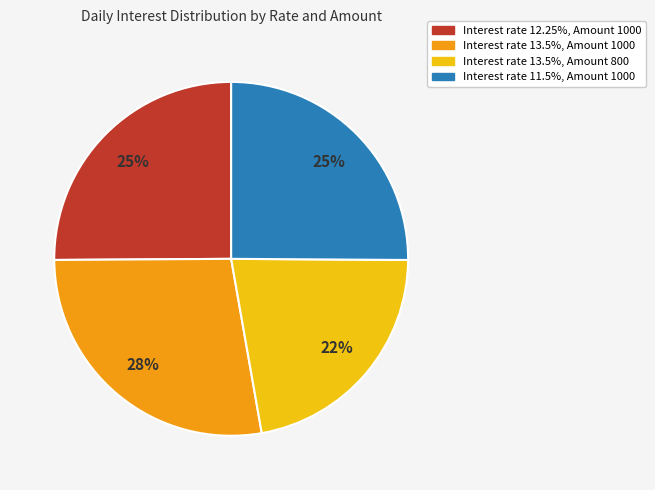

Is there a majority slice in this chart?

No